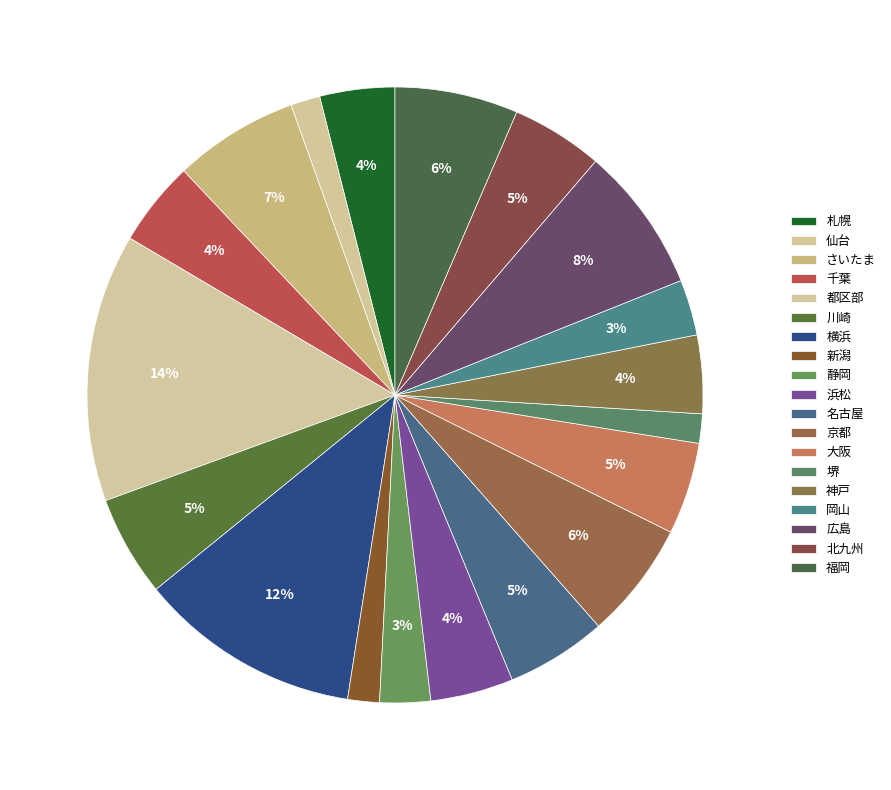

Count the number of slices in the pie.

19